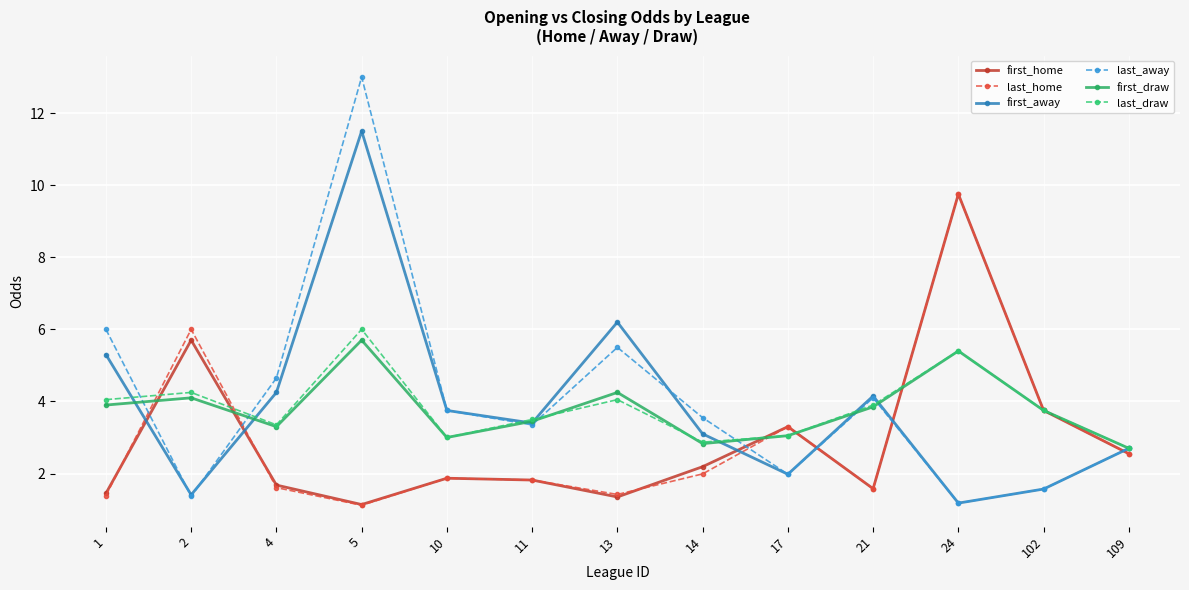

At which label does last_draw reach its minimum?

109